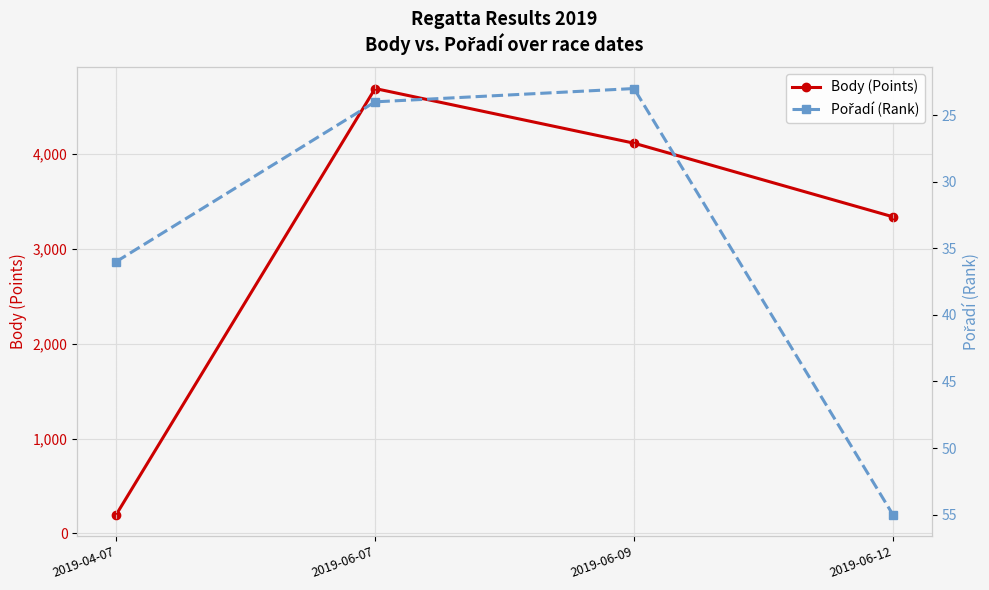

List the series in order of their peak value, highest first.

Body (Points), Pořadí (Rank)